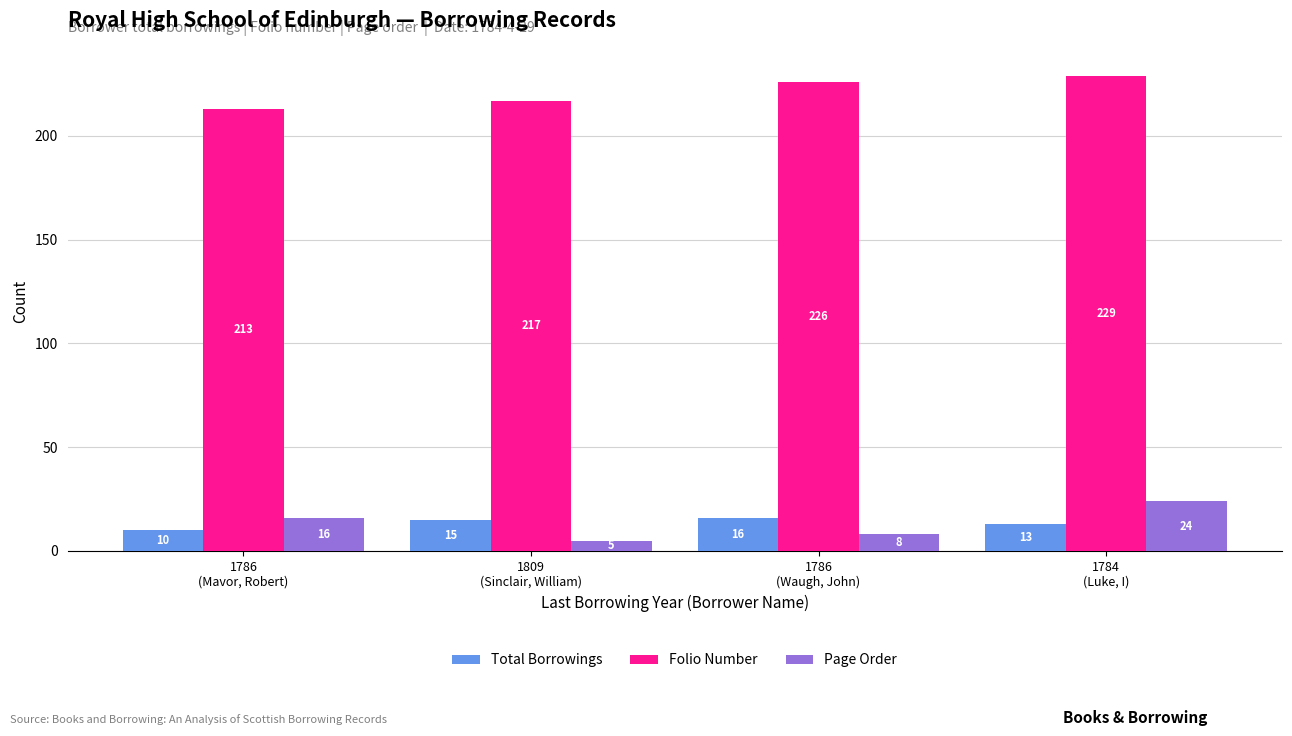

Rank the series by their maximum value, from highest to lowest.

Folio Number, Page Order, Total Borrowings